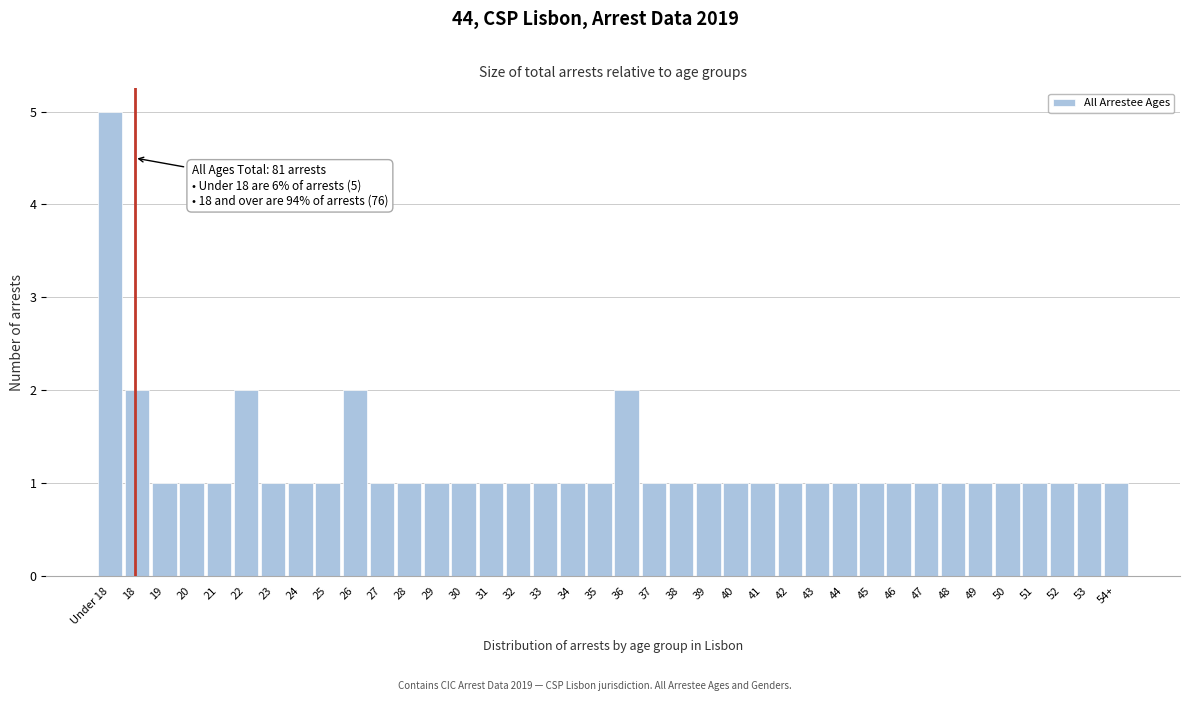

Which category has the highest value across all series?

Under 18